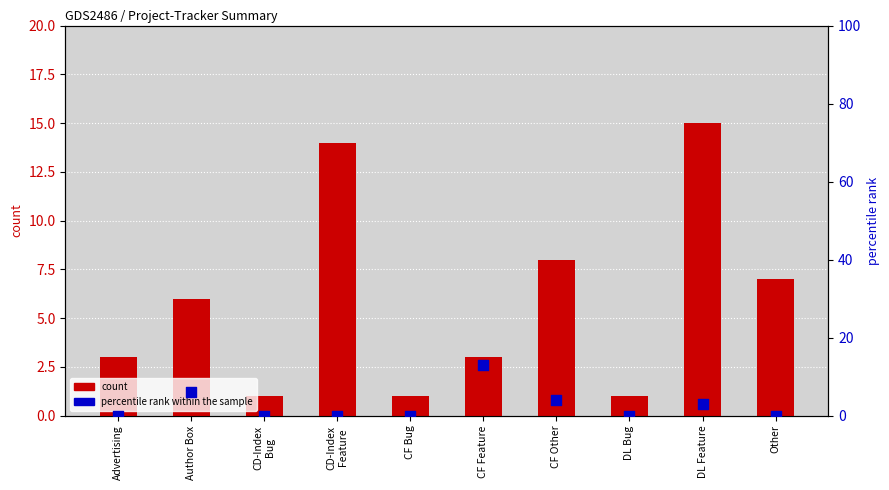

Which series contains the lowest Y value?

percentile rank within the sample